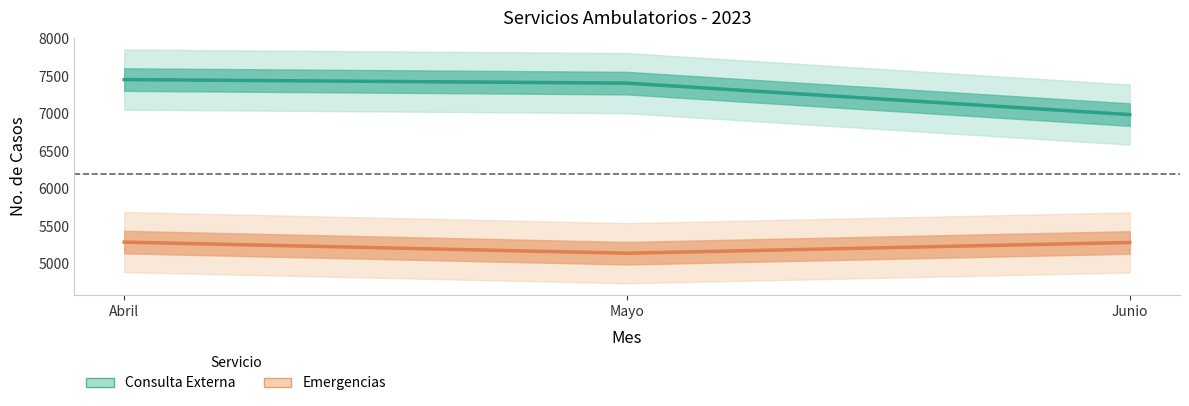

What is the label of the 3rd point from the right?

Abril